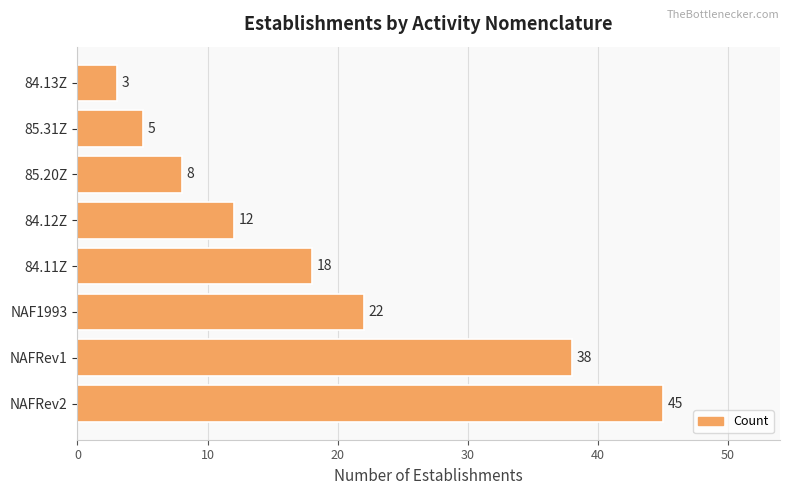

Reading bottom to top, what are all the values shown in this chart?

NAFRev2=45	NAFRev1=38	NAF1993=22	84.11Z=18	84.12Z=12	85.20Z=8	85.31Z=5	84.13Z=3